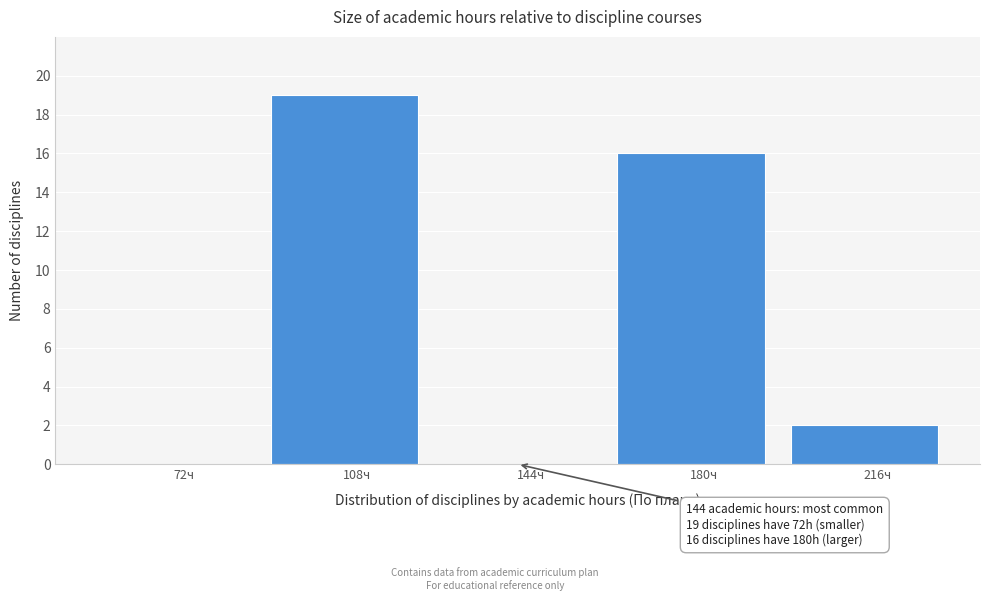

Reading left to right, transcribe all the data shown in this chart.

72ч=0	108ч=19	144ч=0	180ч=16	216ч=2